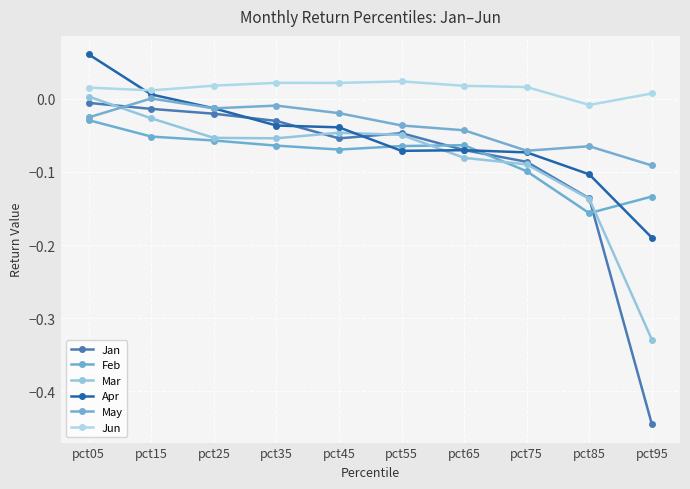

At which label is Feb closest to 0?

pct05